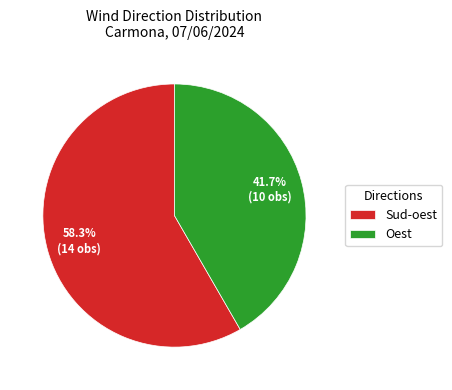

To the nearest percent, what percentage of the pie is Sud-oest?

58%